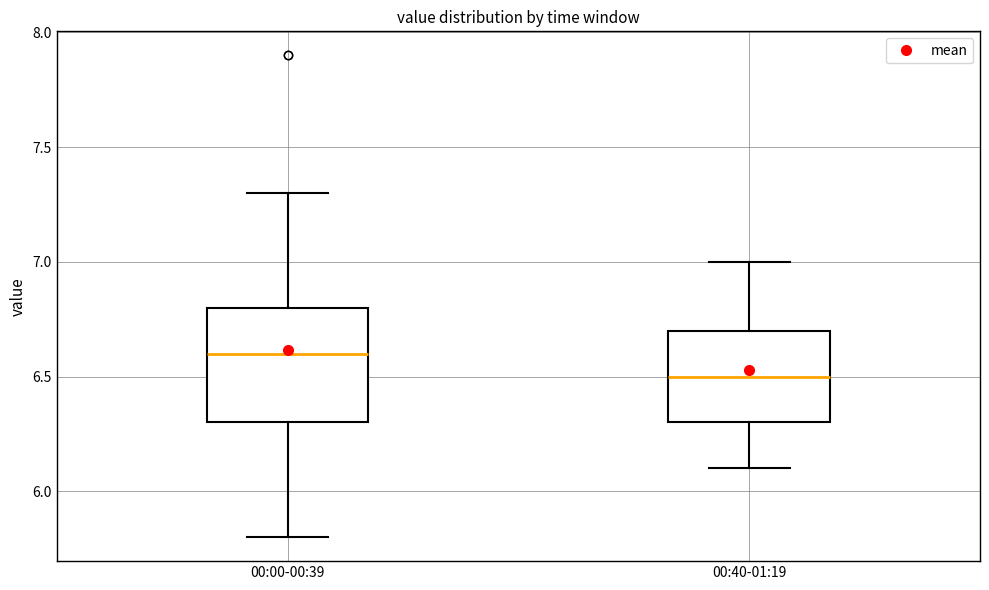

Reading left to right, transcribe this box plot: for each box, give where its median line is, the range the box spans, and where its two whiskers end, as read against the y-axis. The values are not printed on the chart, so give them approximately, as read against the axis.

00:00-00:39: median 6.6, box 6.3 to 6.8, whiskers 5.8 to 7.3
00:40-01:19: median 6.5, box 6.3 to 6.7, whiskers 6.1 to 7.0